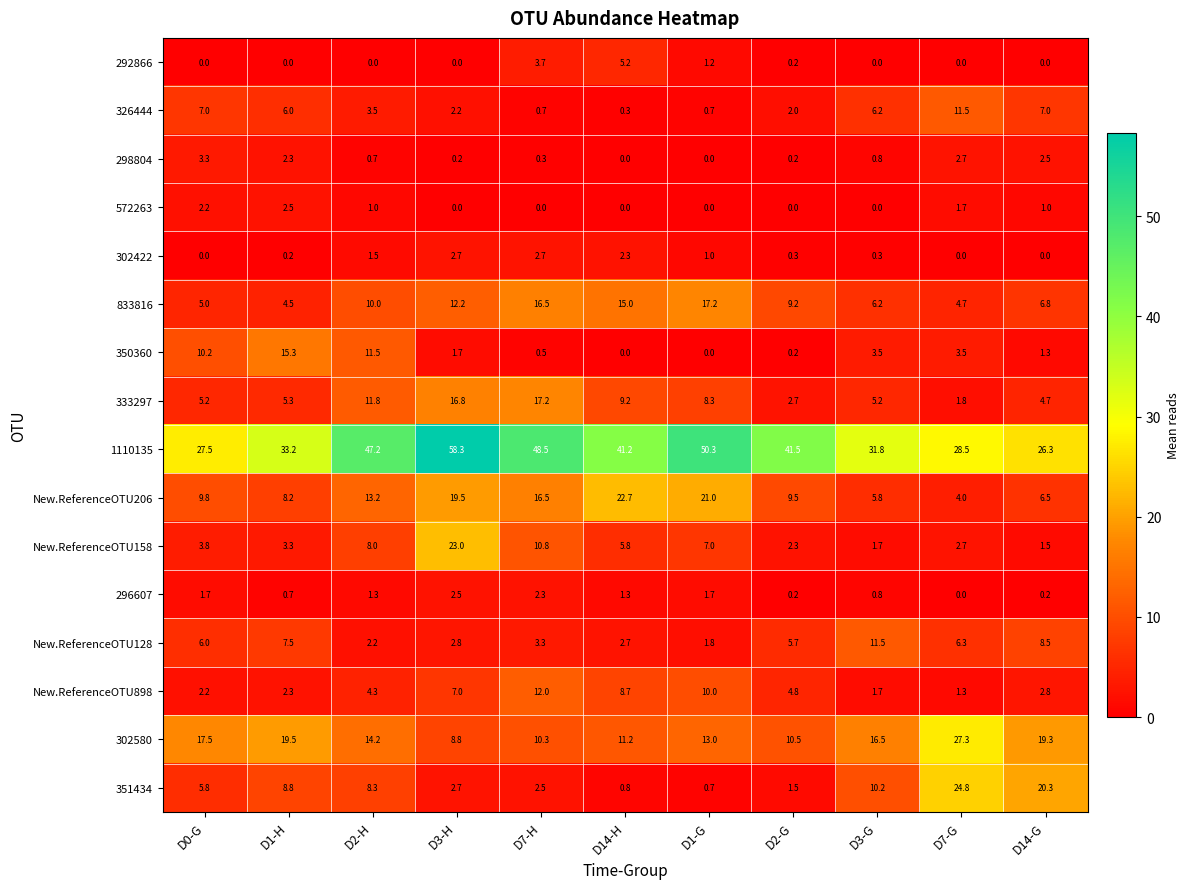

Count the number of categories in the chart.

11